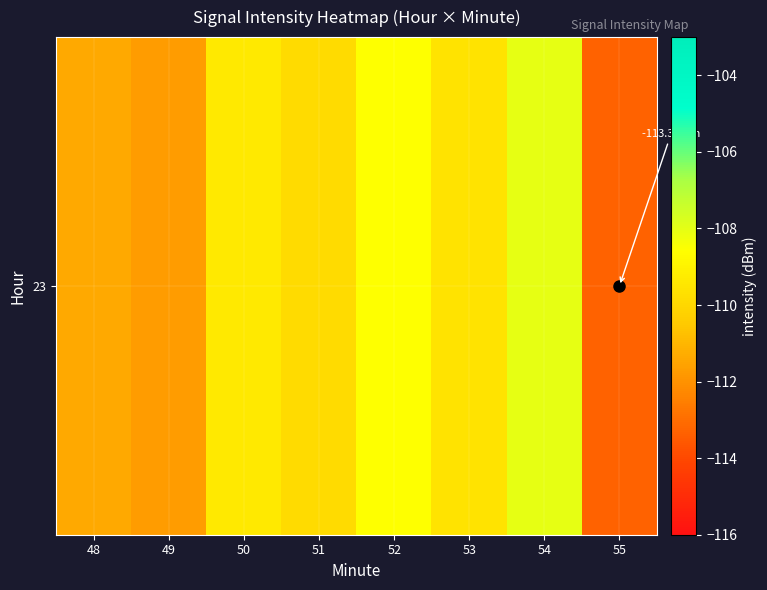

List the labels in order of value, smallest first.

55, 49, 48, 51, 53, 50, 52, 54